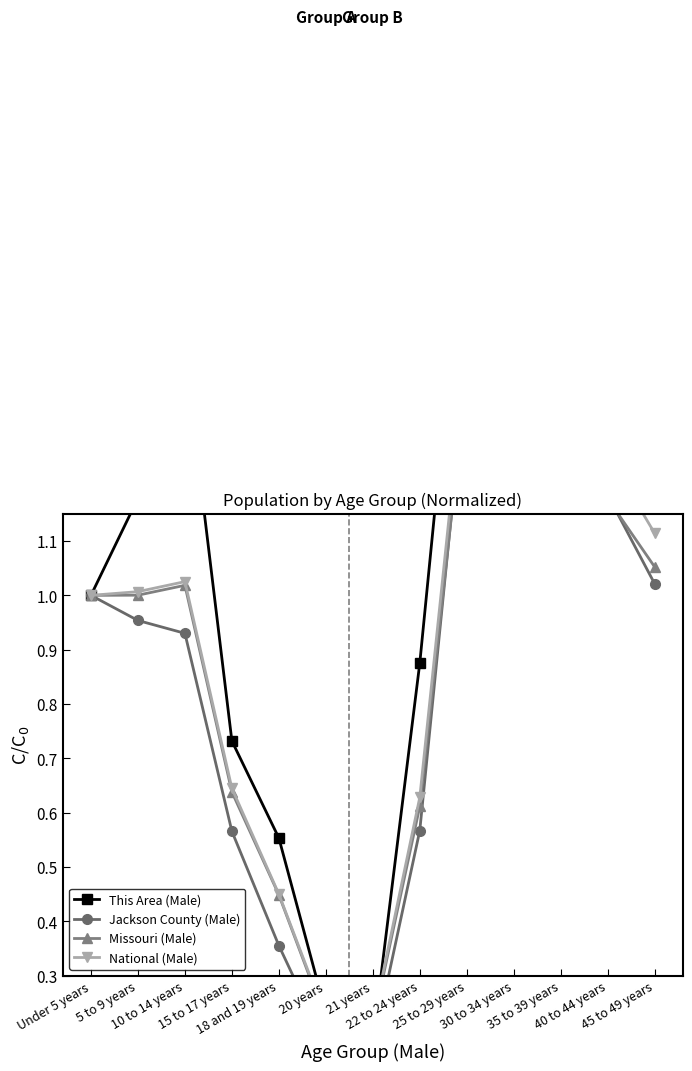

At which category is the sum across all series the highest?

30 to 34 years